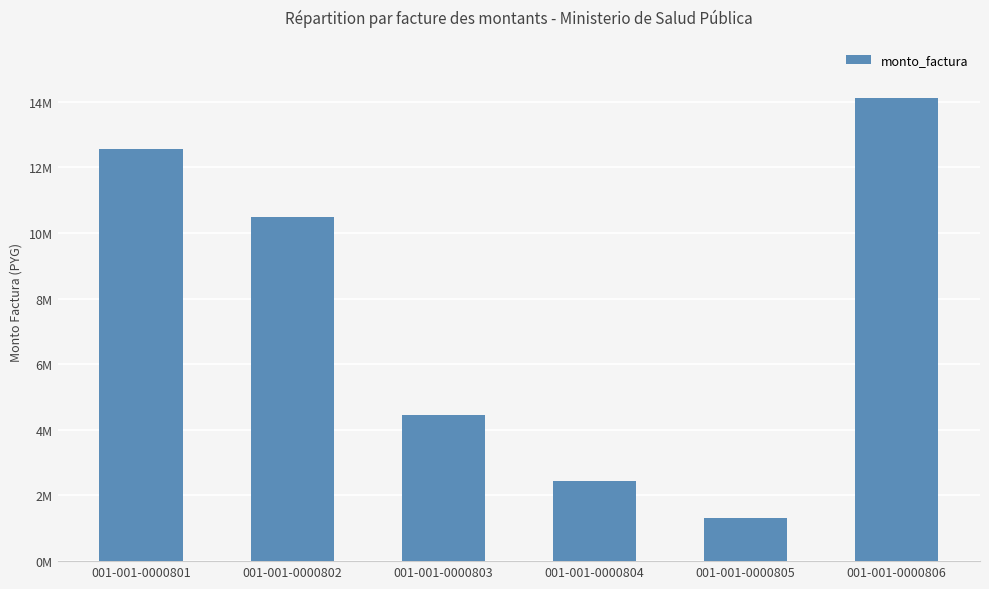

Reading right to left, extract all data points from this chart.

14100000	1310000	2455000	4440000	10495000	12550000